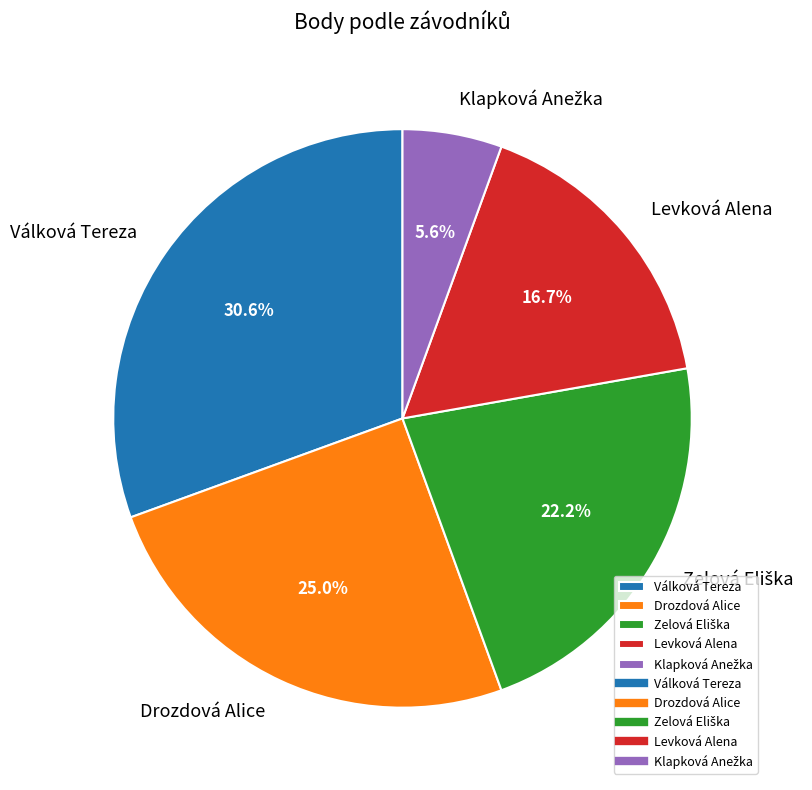

The Drozdová Alice slice represents 20% of the pie. True or false?

False